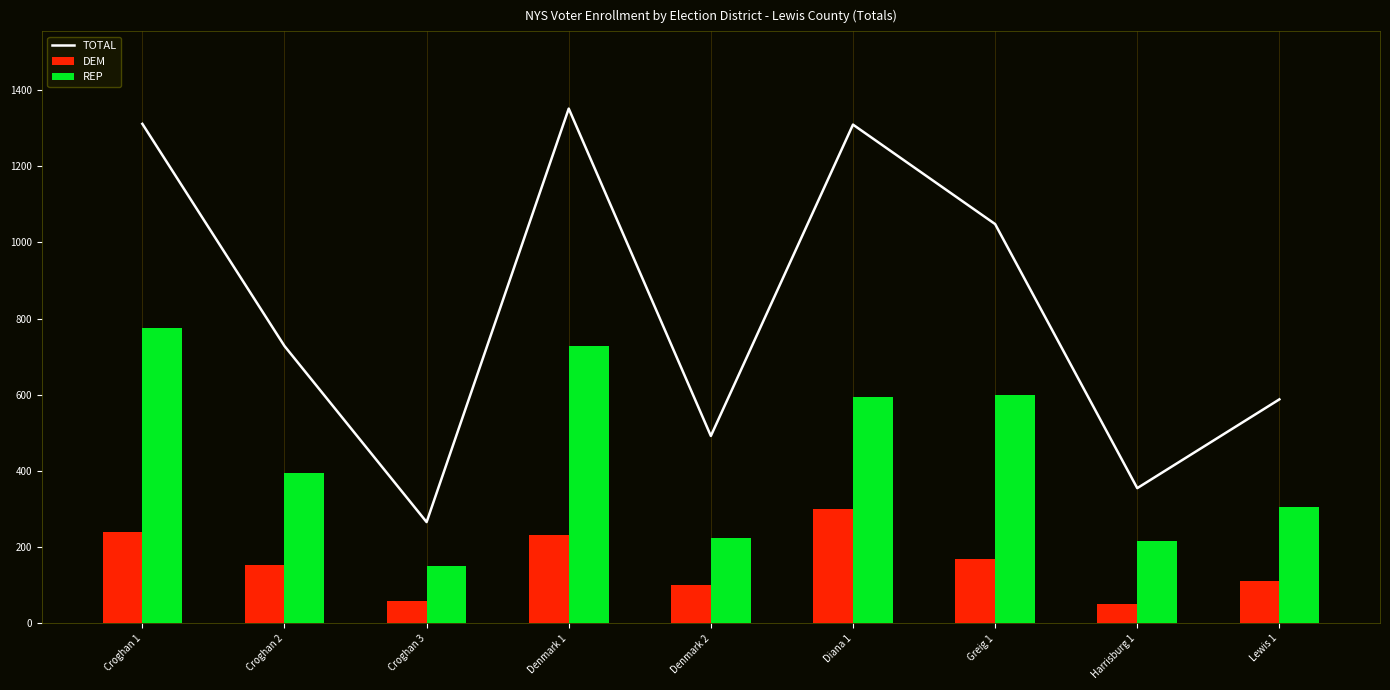

The REP series shows 1027 at Greig 1. True or false?

False